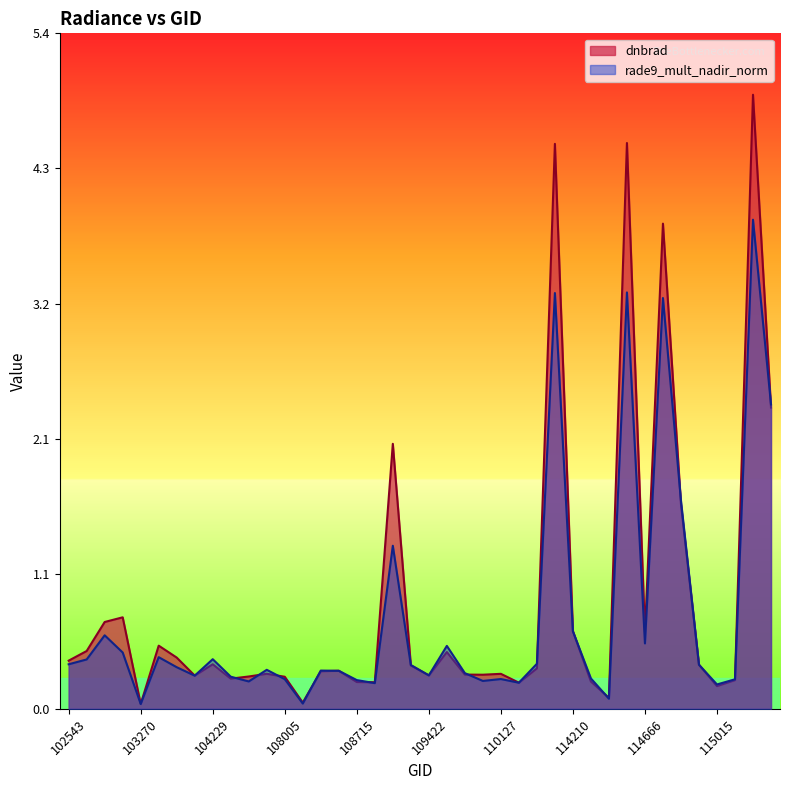

What is the greatest value displayed?

4.9